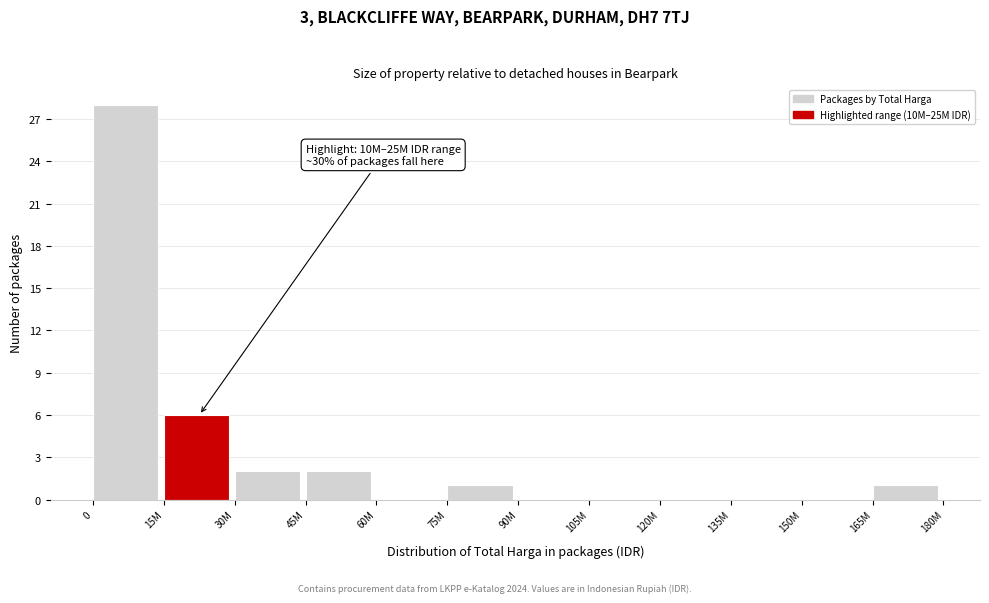

Reading left to right, what are all the values shown in this chart?

0=28	15M=6	30M=2	45M=2	60M=0	75M=1	90M=0	105M=0	120M=0	135M=0	150M=0	165M=1